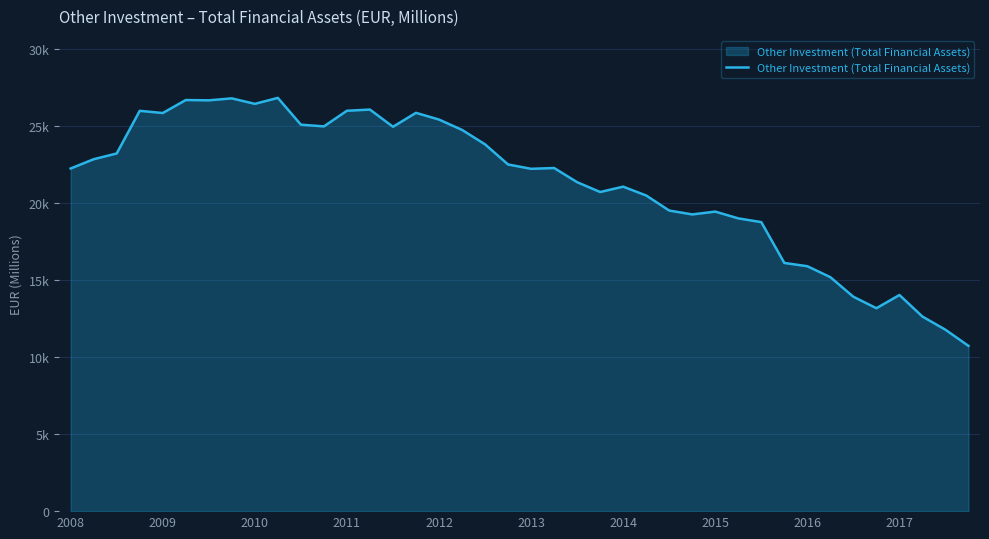

Is this an area chart (filled region under the line)?

Yes